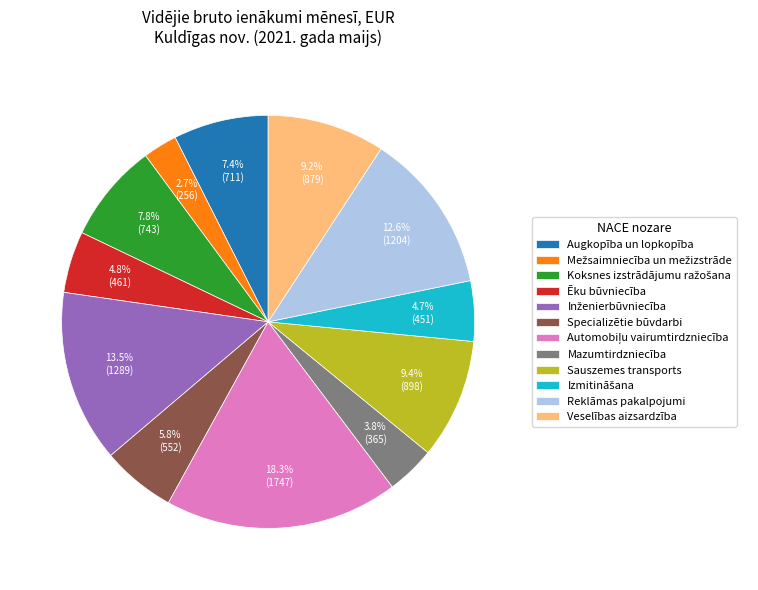

To the nearest percent, what is the difference between the largest and smallest slice percentages?

16%